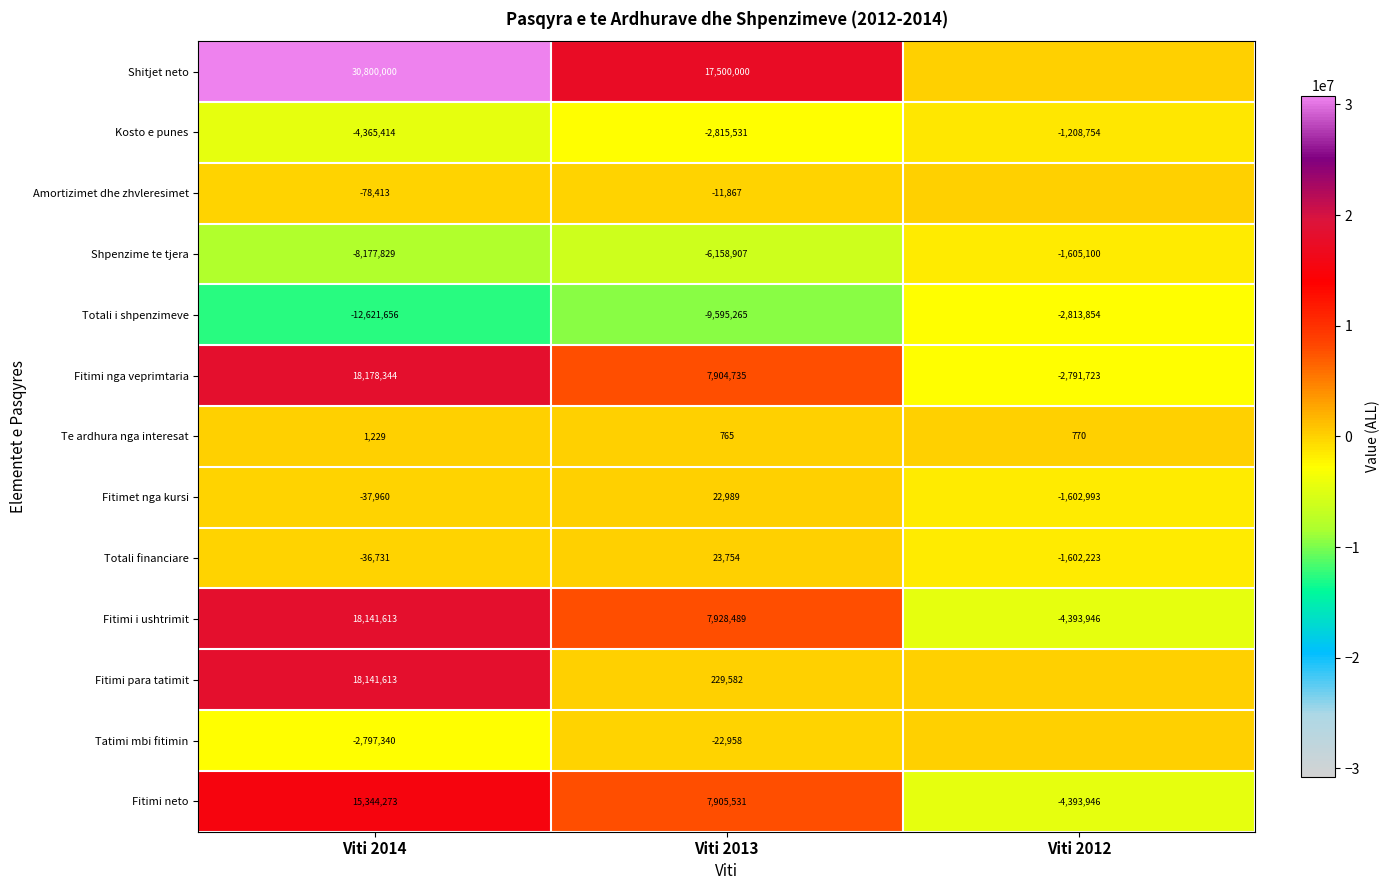

Between Viti 2012 and Viti 2013, which is larger?

Viti 2013